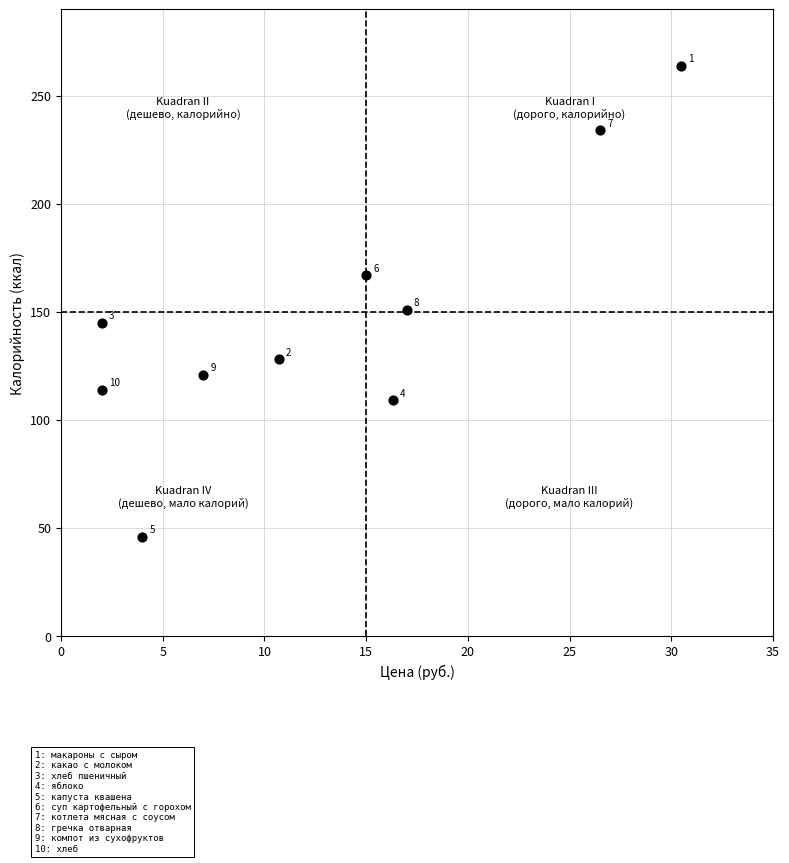

What is the average Y value?

148